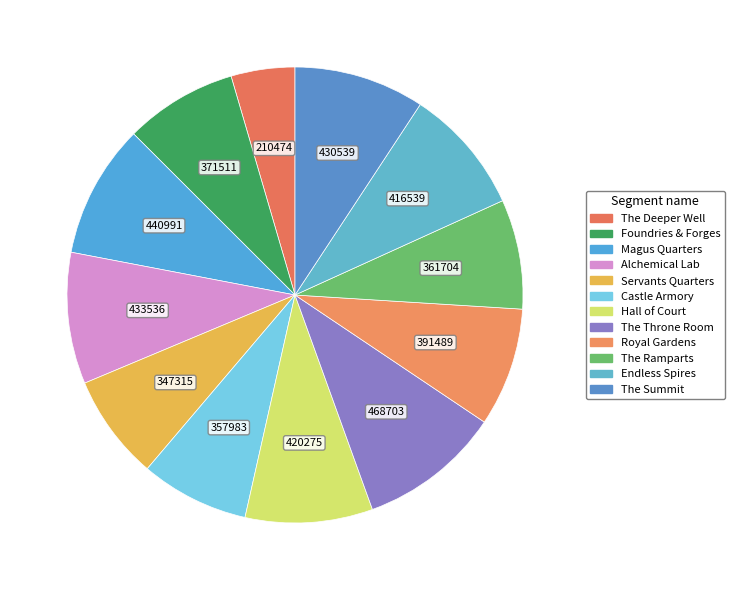

How many slices are in this pie chart?

12